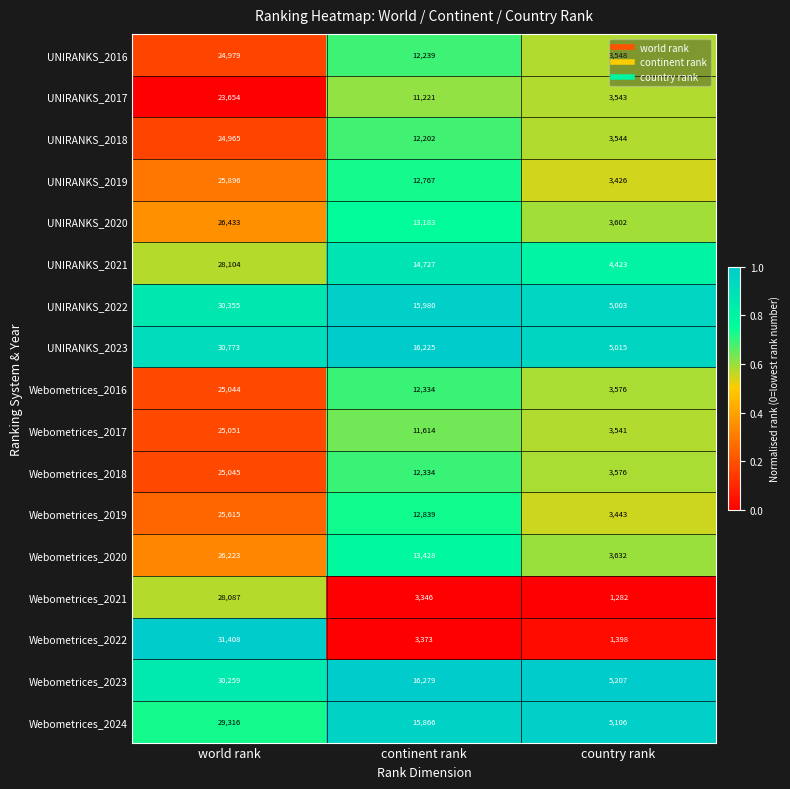

True or false: Webometrices_2024 has a value of 5106 at country rank.

True